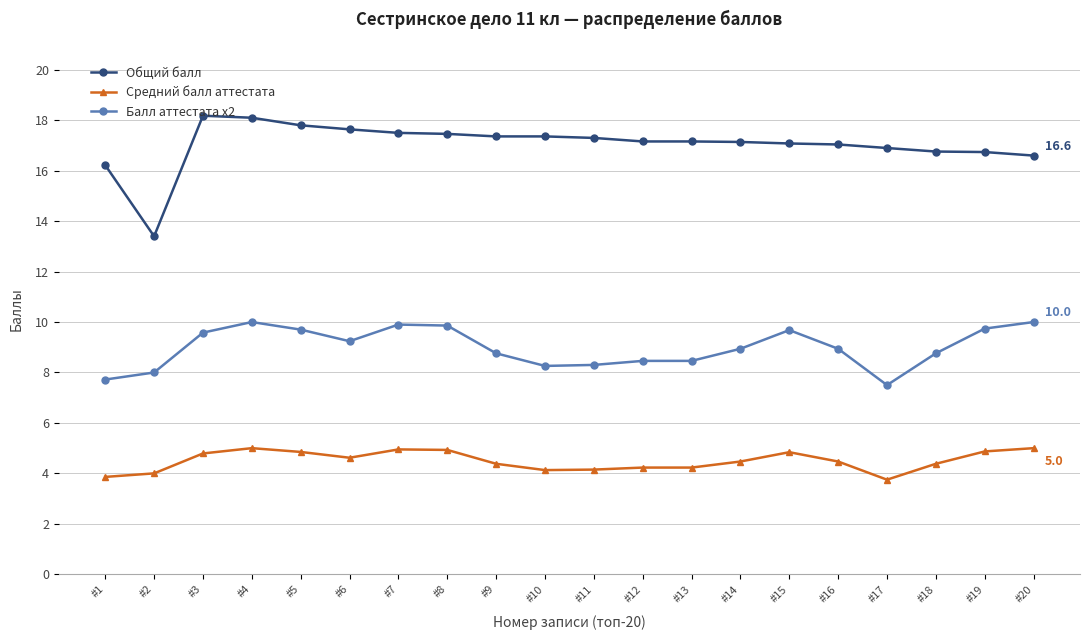

Where does the Общий балл series first go above 17?

#3